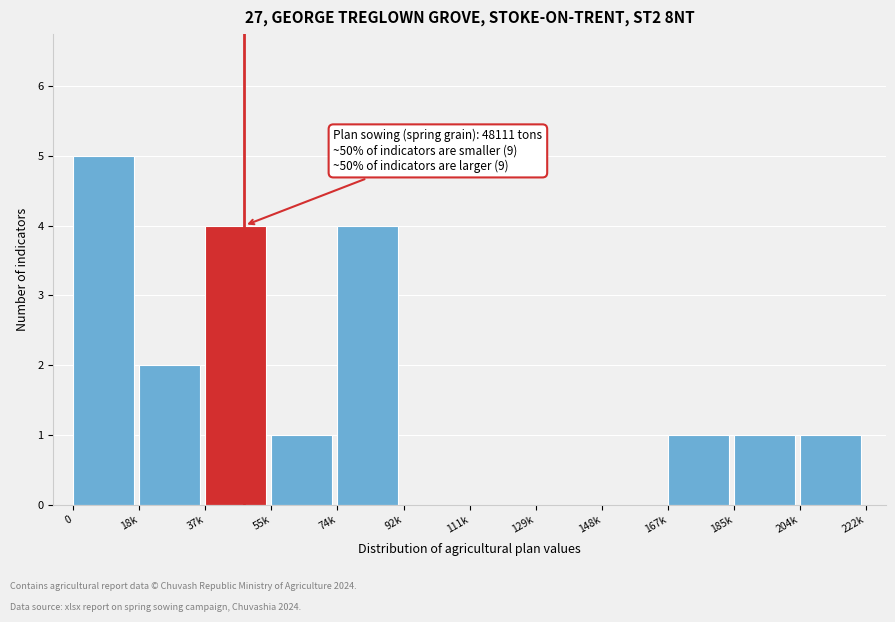

Reading right to left, list all the values displayed in this chart.

204k=1	185k=1	167k=1	148k=0	129k=0	111k=0	92k=0	74k=4	55k=1	37k=4	18k=2	0=5